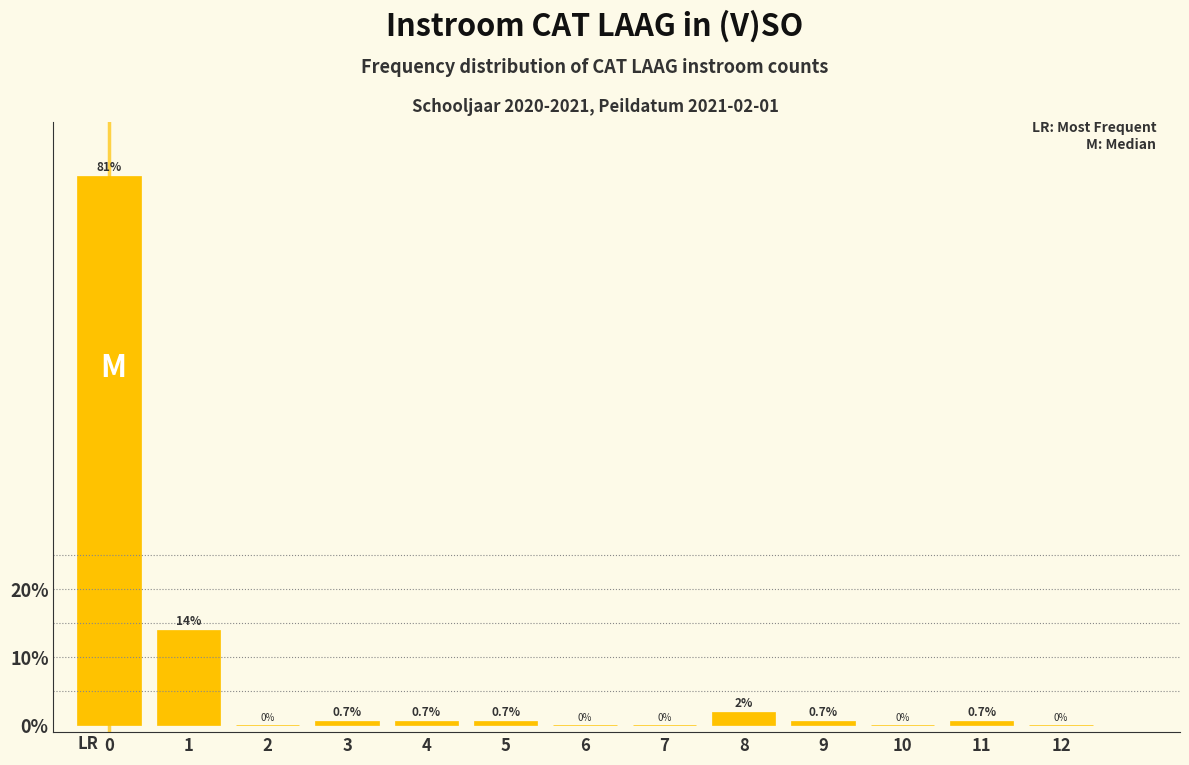

Reading left to right, transcribe all the data shown in this chart.

0=80.7	1=14.0	2=0.0	3=0.7	4=0.7	5=0.7	6=0.0	7=0.0	8=2.0	9=0.7	10=0.0	11=0.7	12=0.0